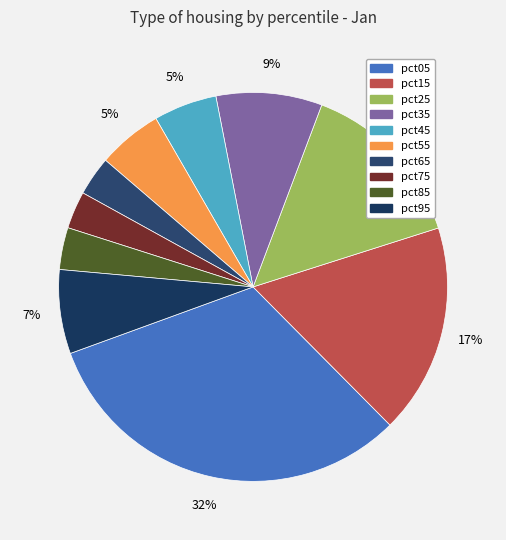

Is it true that pct55 is 16% of the pie?

False